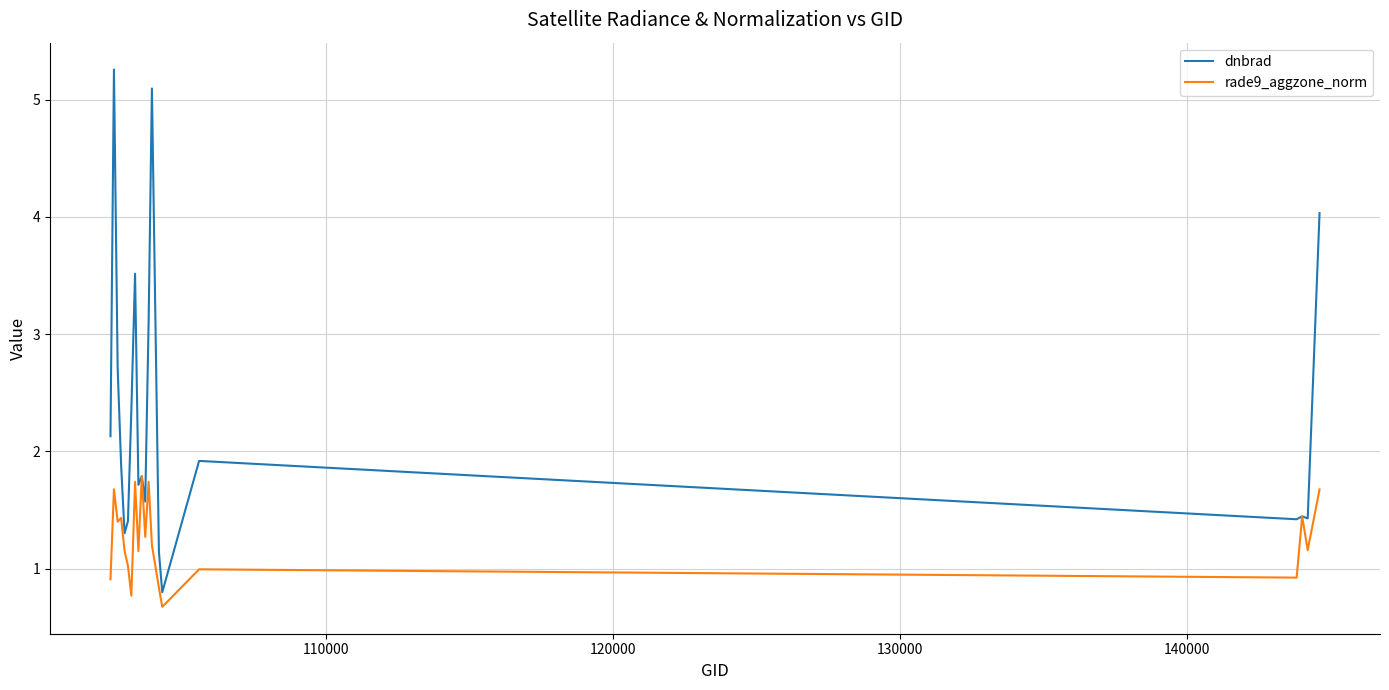

What is the maximum value shown in the chart?

5.3